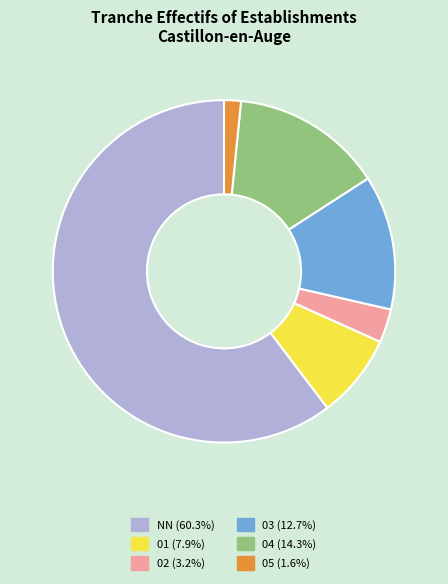

Which slice is the smallest?

05